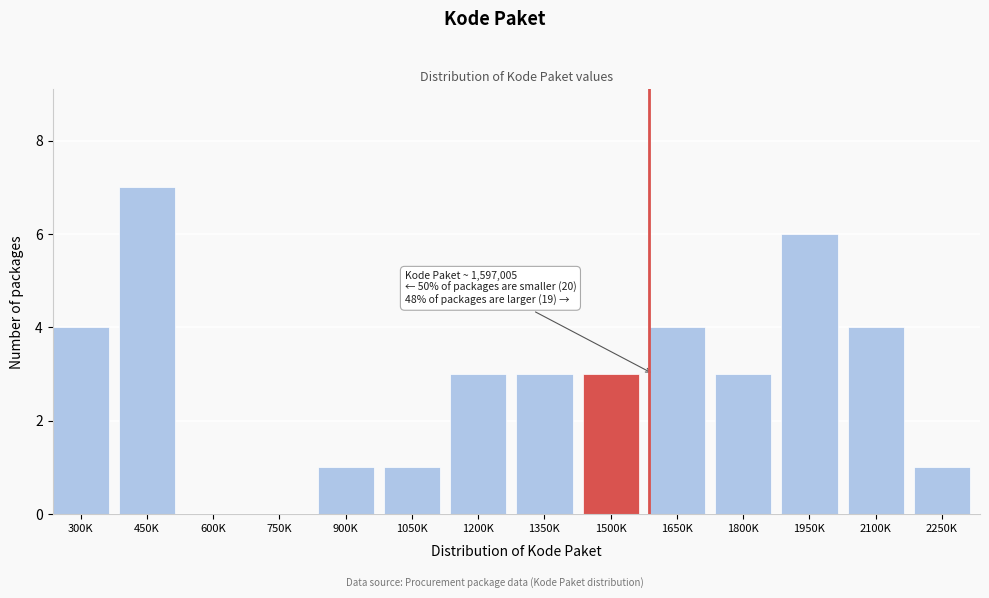

Reading left to right, list all the values displayed in this chart.

300K=4	450K=7	600K=0	750K=0	900K=1	1050K=1	1200K=3	1350K=3	1500K=3	1650K=4	1800K=3	1950K=6	2100K=4	2250K=1